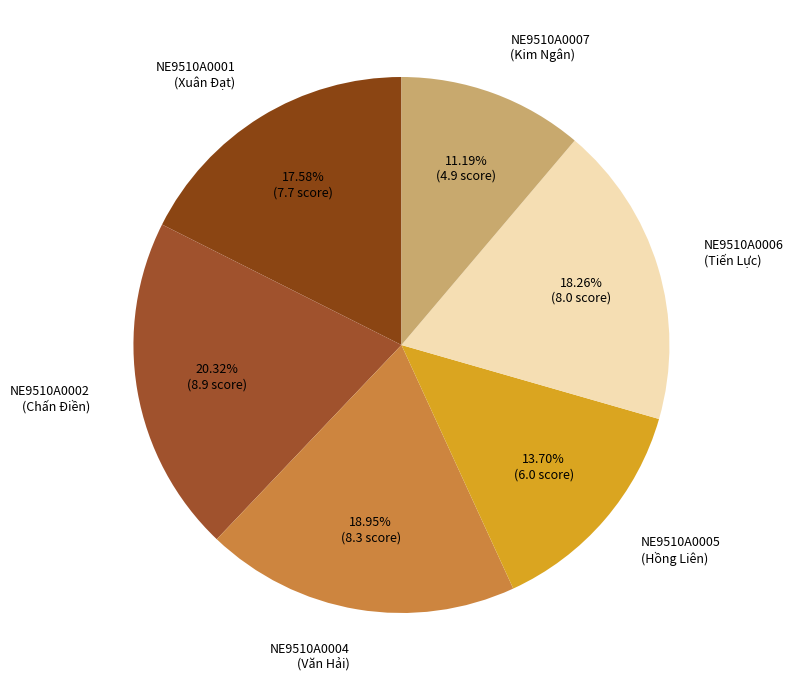

Rank the categories by value from lowest to highest.

NE9510A0007 (Kim Ngân), NE9510A0005 (Hồng Liên), NE9510A0001 (Xuân Đạt), NE9510A0006 (Tiến Lực), NE9510A0004 (Văn Hải), NE9510A0002 (Chấn Điền)